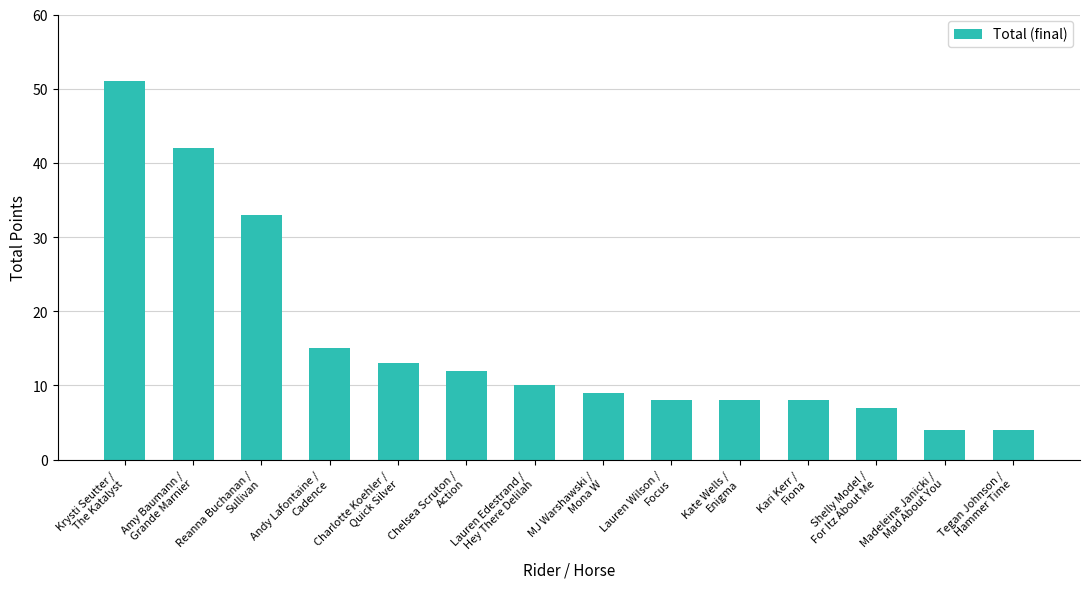

What is the sum of the values at Lauren Edestrand /
Hey There Delilah and Charlotte Koehler /
Quick Silver?

23